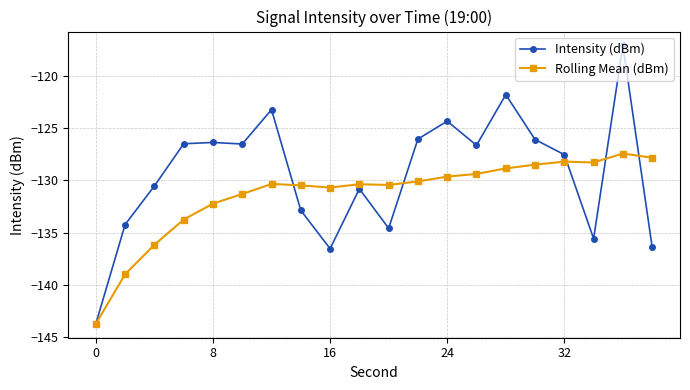

In Rolling Mean (dBm), how many points are higher than both neighbors (excluding endpoints)?

4